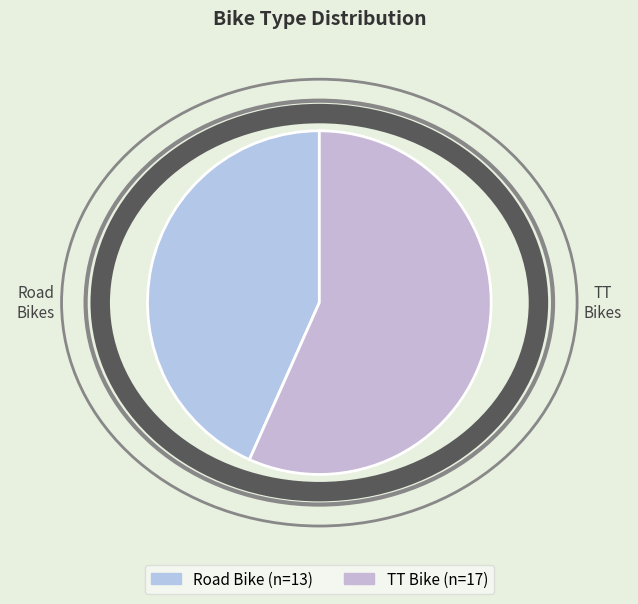

Is TT Bike the majority of the pie?

Yes